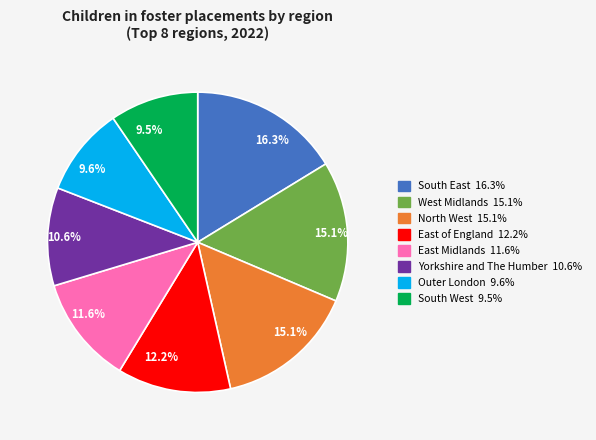

Is there a majority slice in this chart?

No